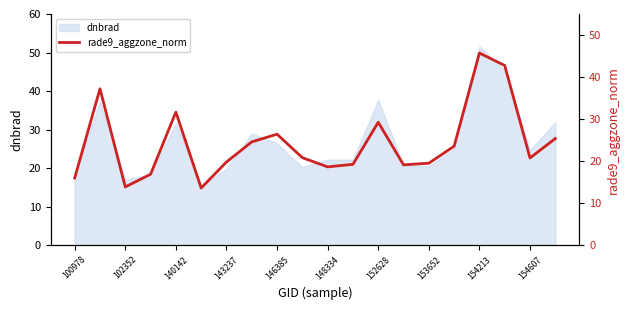

At which label does dnbrad reach its peak?

154213